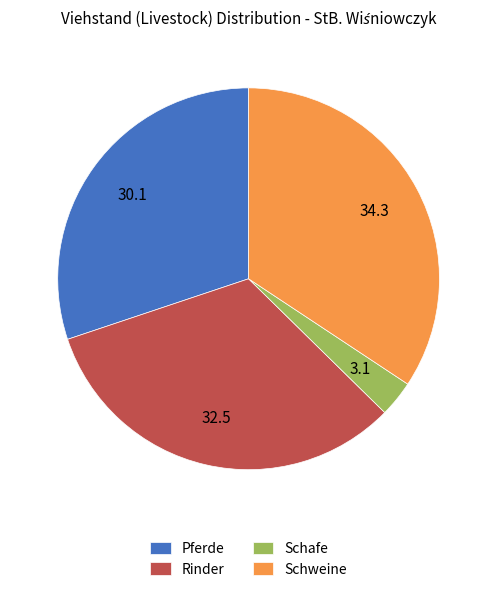

Is it true that Rinder is 33% of the pie?

True